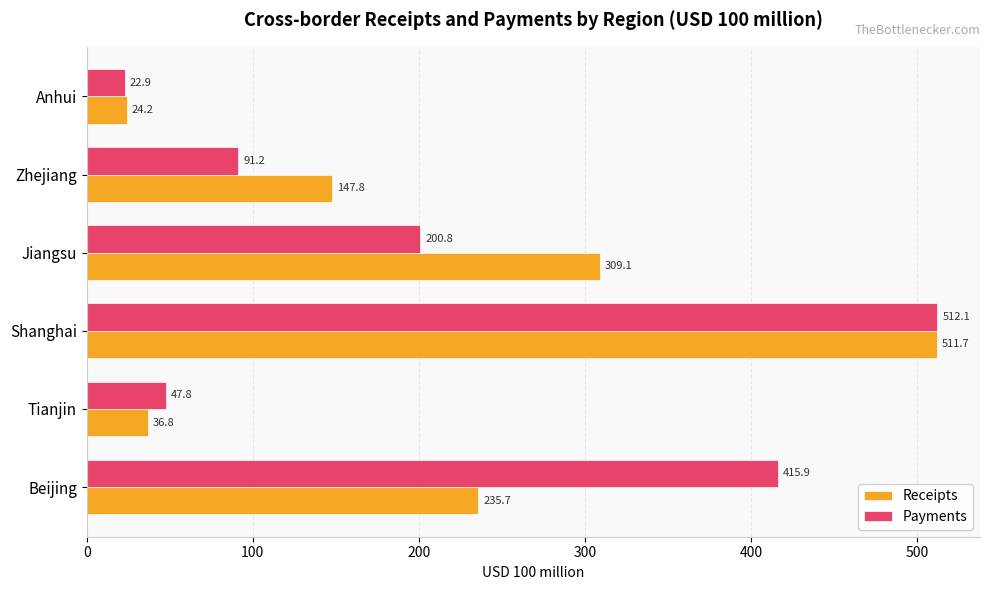

True or false: Payments has a value of 47.8 at Tianjin.

True